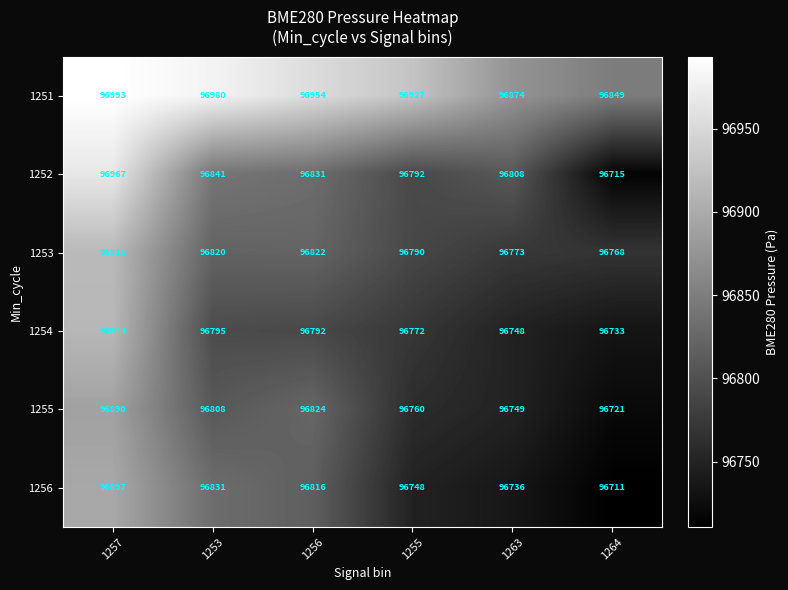

Which series has the largest range (max minus min)?

1252